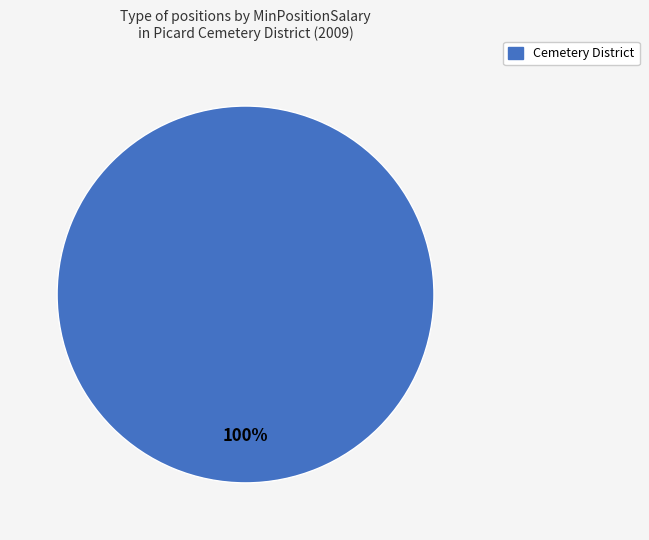

Is there any slice that represents more than half of the pie?

Yes